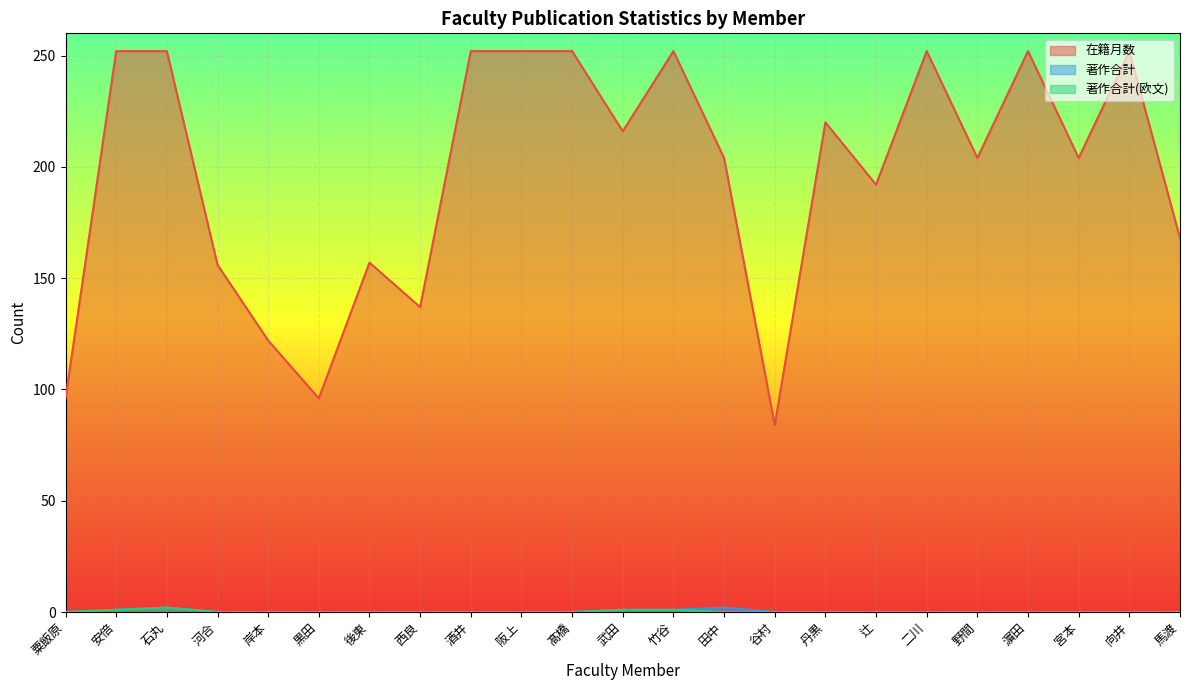

Is the value of 著作合計(欧文) at 岸本 greater than the value of 著作合計 at 向井?

No